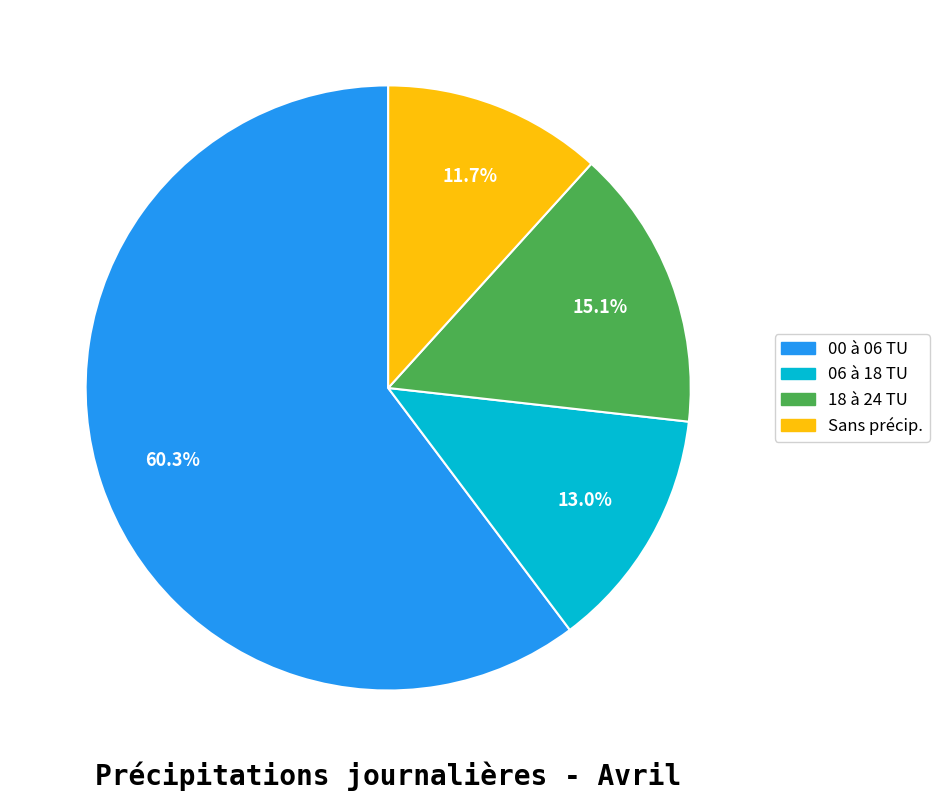

Is there any slice that represents more than half of the pie?

Yes